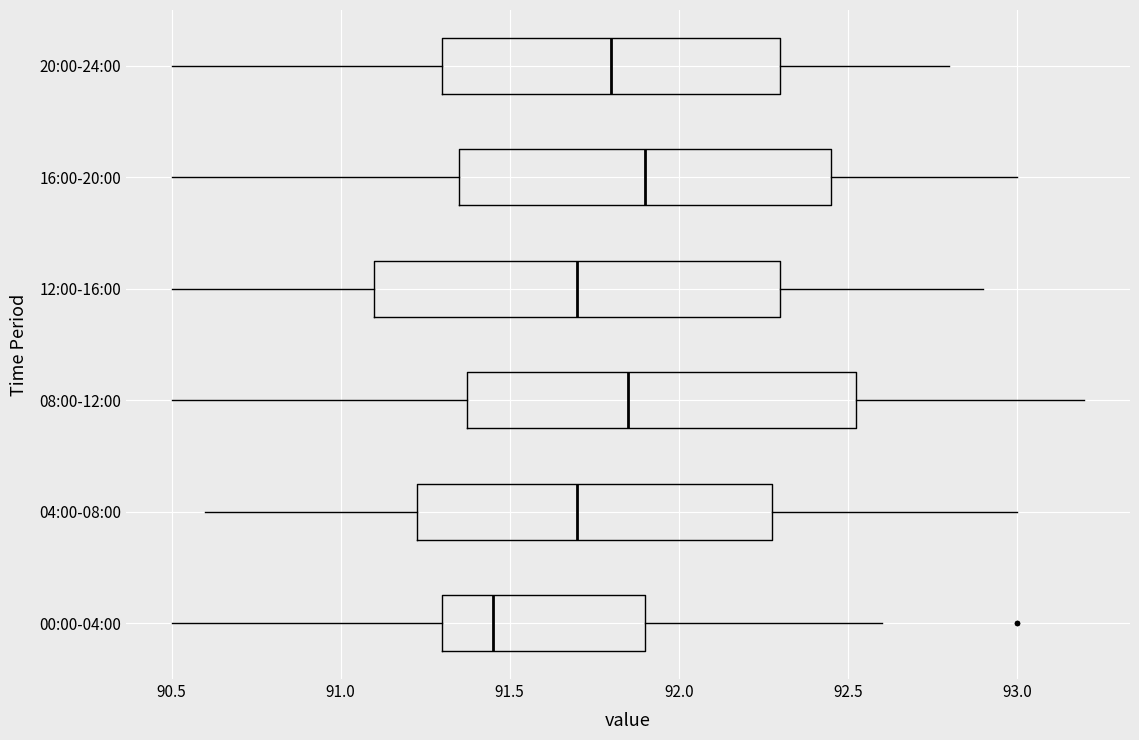

Reading bottom to top, read every box against the x-axis: the position of its median line, the range the box covers, and the ends of its whiskers. The values are not printed on the chart, so give them approximately, as read against the axis.

00:00-04:00: median 91.45, box 91.30 to 91.90, whiskers 90.50 to 92.60
04:00-08:00: median 91.70, box 91.25 to 92.30, whiskers 90.60 to 93.00
08:00-12:00: median 91.85, box 91.40 to 92.55, whiskers 90.50 to 93.20
12:00-16:00: median 91.70, box 91.10 to 92.30, whiskers 90.50 to 92.90
16:00-20:00: median 91.90, box 91.35 to 92.45, whiskers 90.50 to 93.00
20:00-24:00: median 91.80, box 91.30 to 92.30, whiskers 90.50 to 92.80